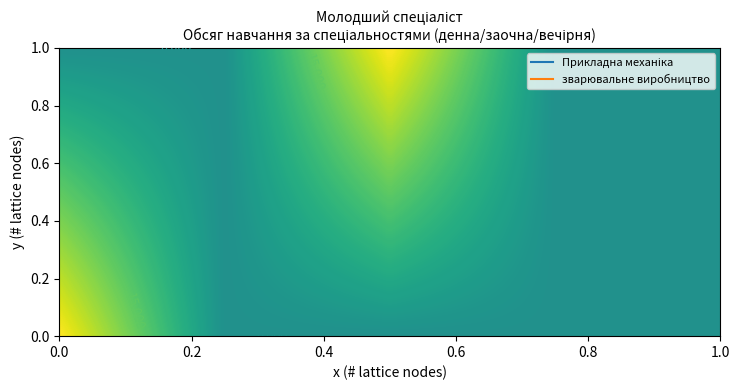

Rank the series by their maximum value, from highest to lowest.

Прикладна механіка, зварювальне виробництво